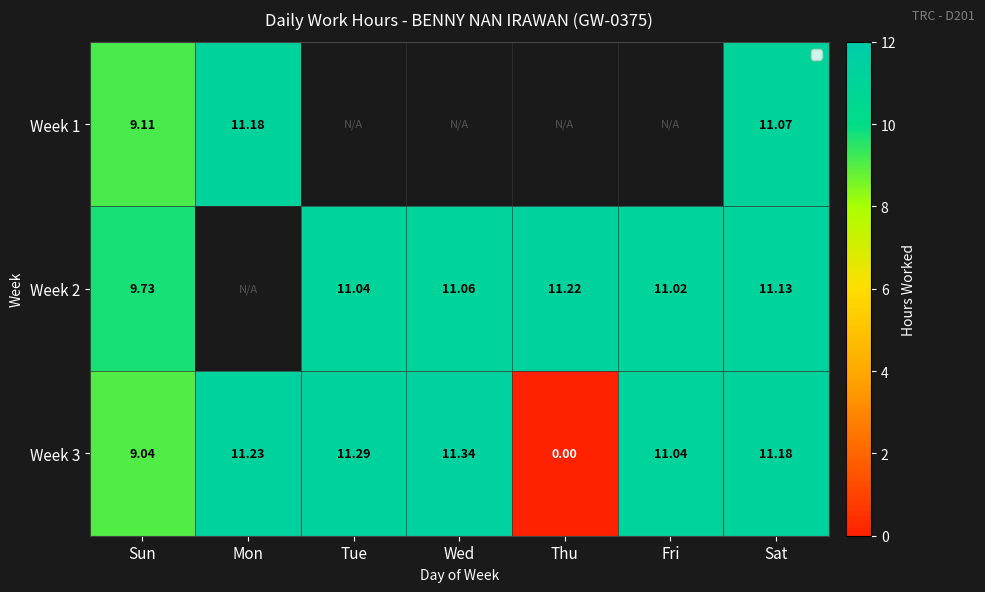

What is the difference between the maximum and minimum values in the Week 3 series?

11.3